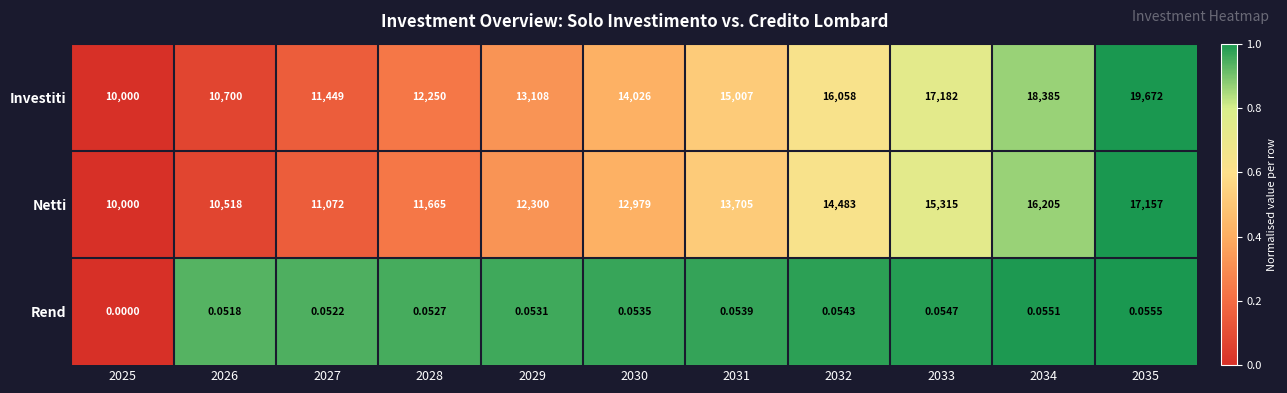

List the series in order of their peak value, highest first.

Investiti, Netti, Rend